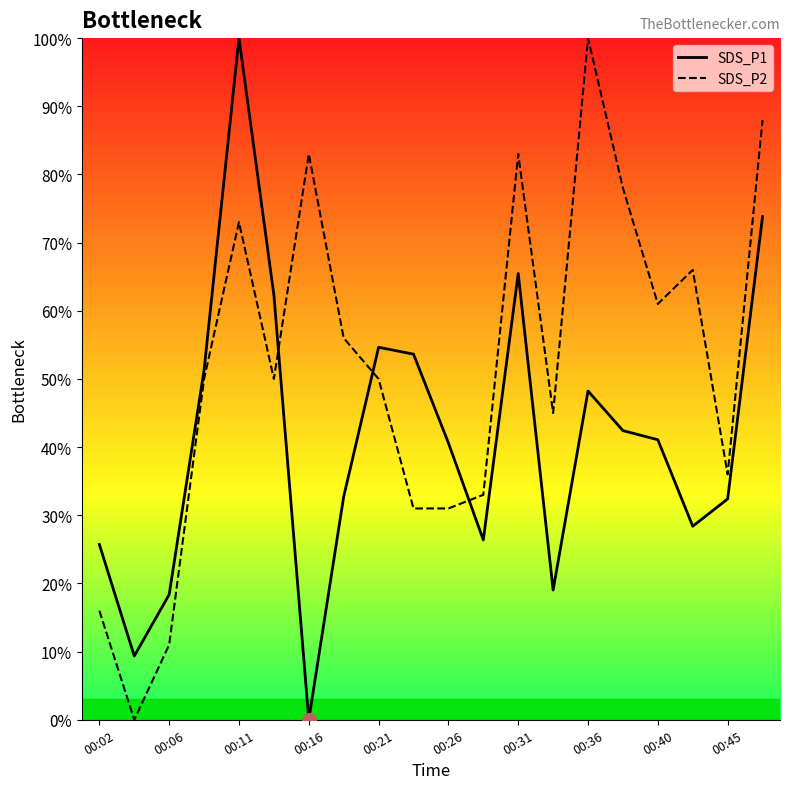

List the series in order of their overall mean, lowest first.

SDS_P1, SDS_P2